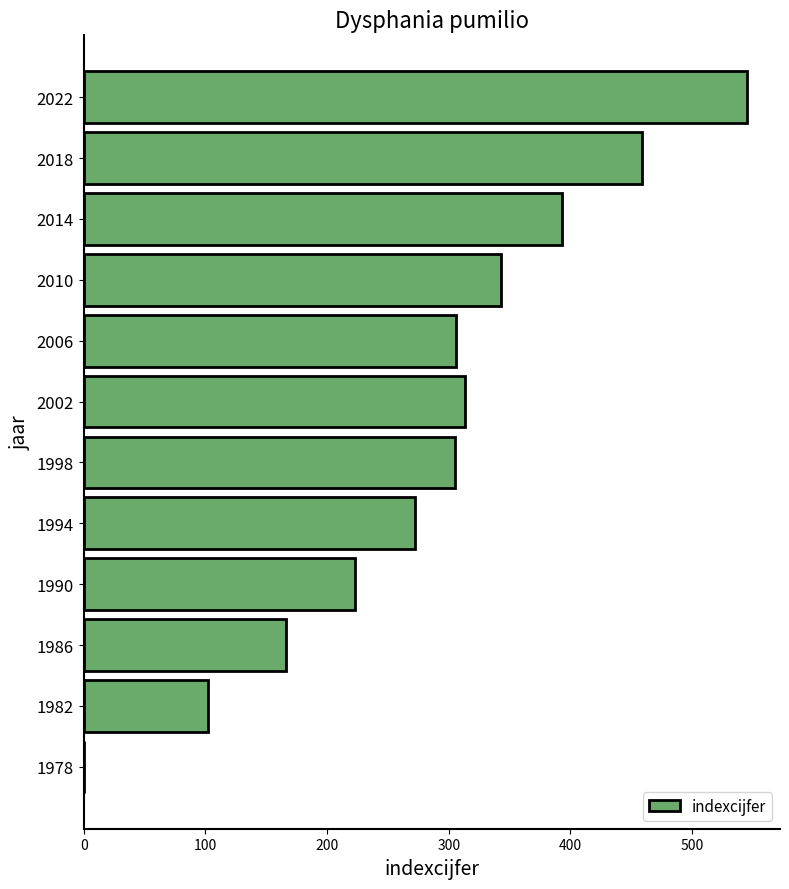

What value does the data have at 1986, to the nearest 10?

170